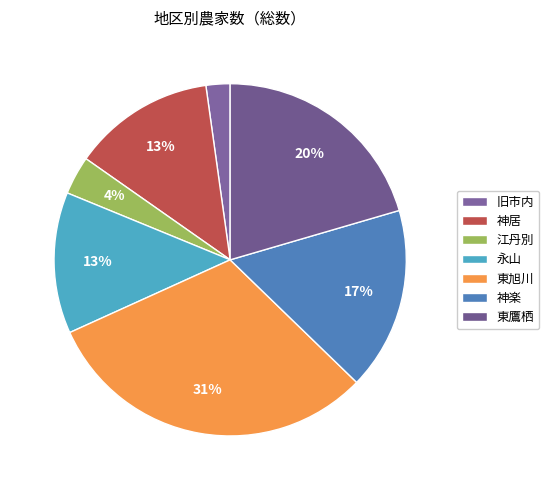

Does 永山 account for over 50% of the chart?

No